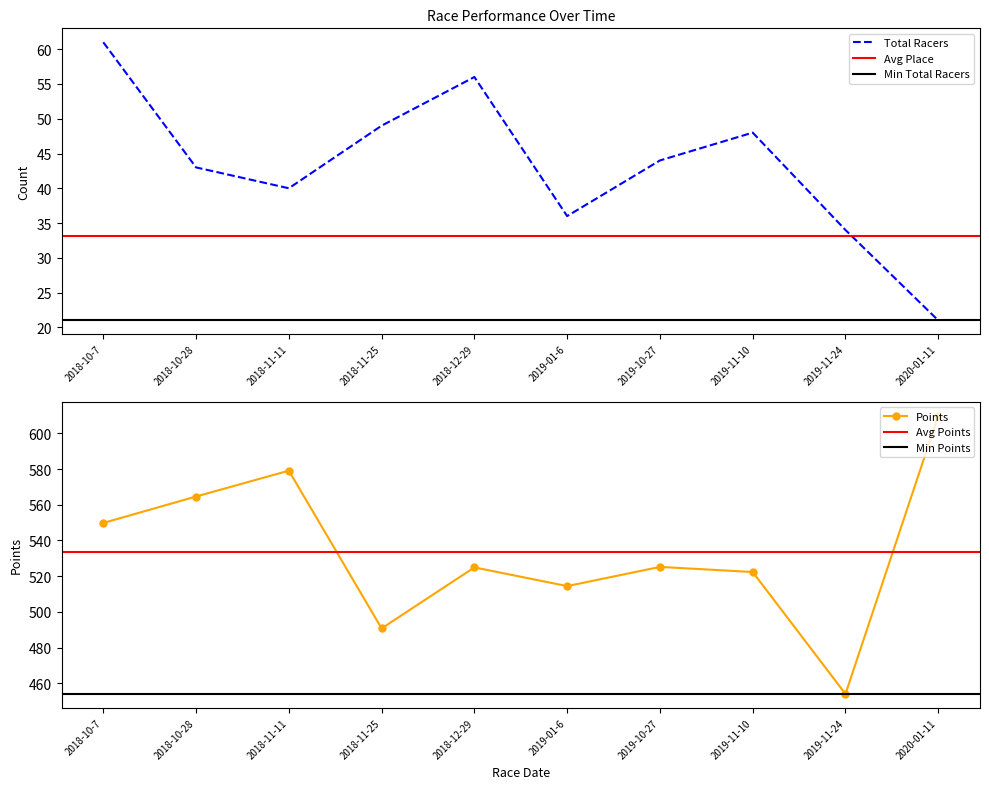

Rank the categories by Points value from lowest to highest.

2019-11-24, 2018-11-25, 2019-01-6, 2019-11-10, 2018-12-29, 2019-10-27, 2018-10-7, 2018-10-28, 2018-11-11, 2020-01-11